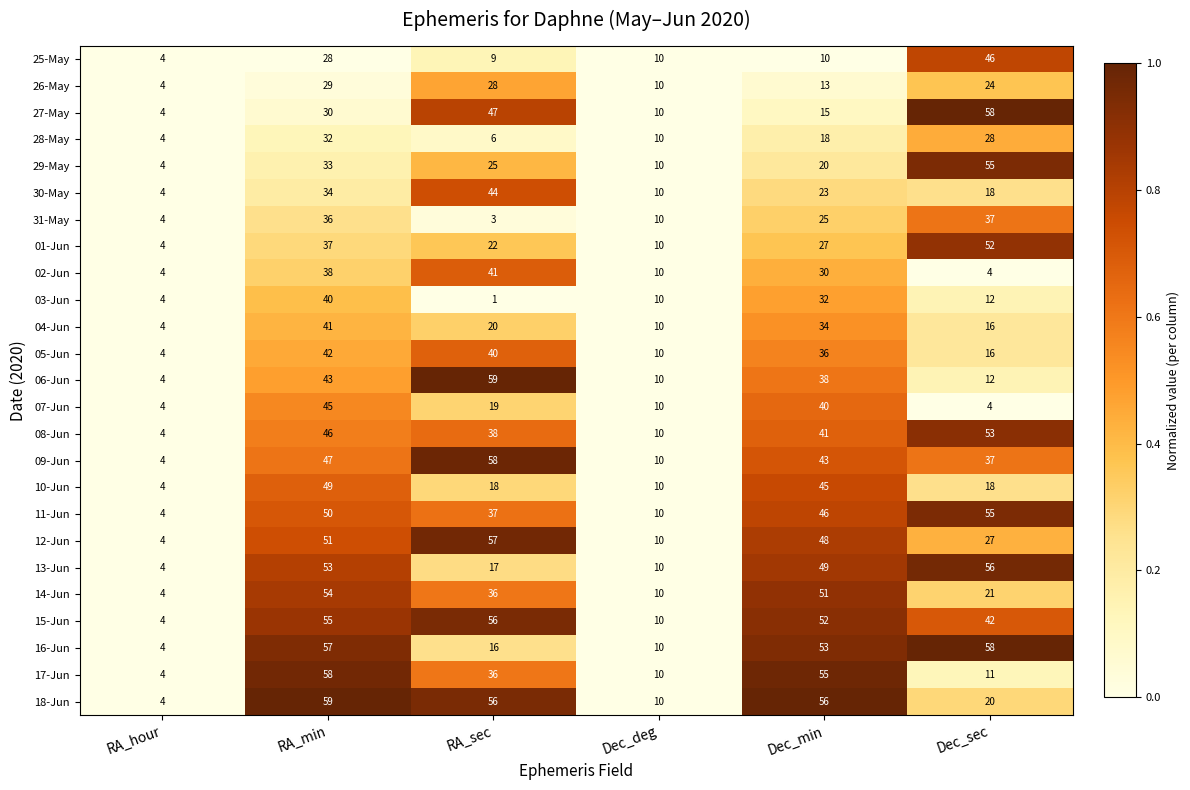

What is the sum of all 31-May values?

115